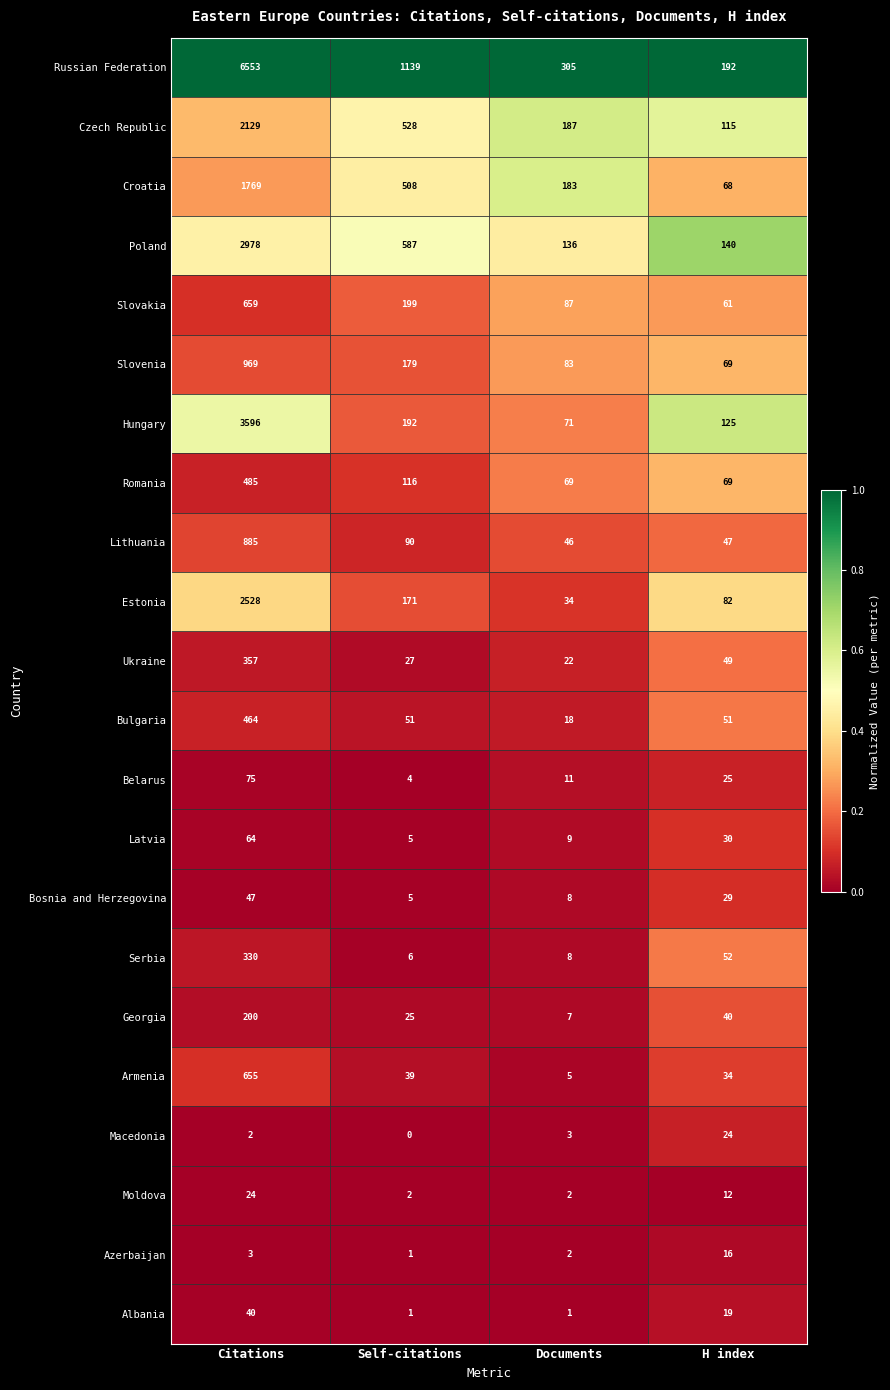

Which category has the highest value across all series?

Citations